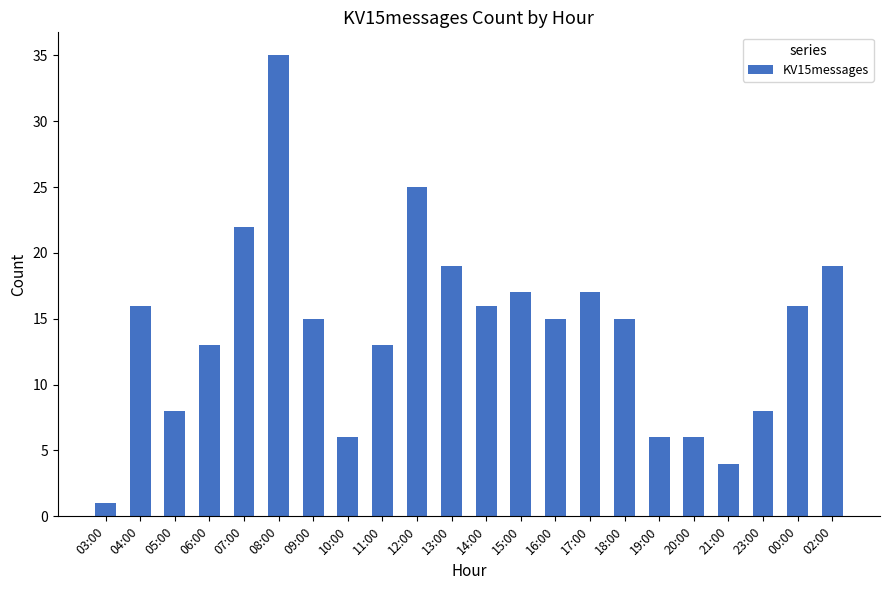

How many series are shown in this chart?

1